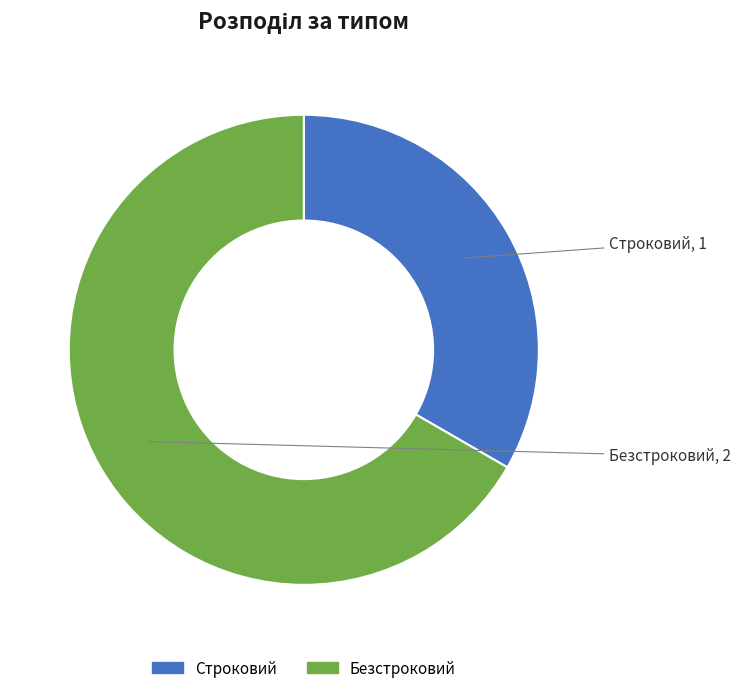

What is the ratio of the value at Безстроковий to the value at Строковий?

2.0